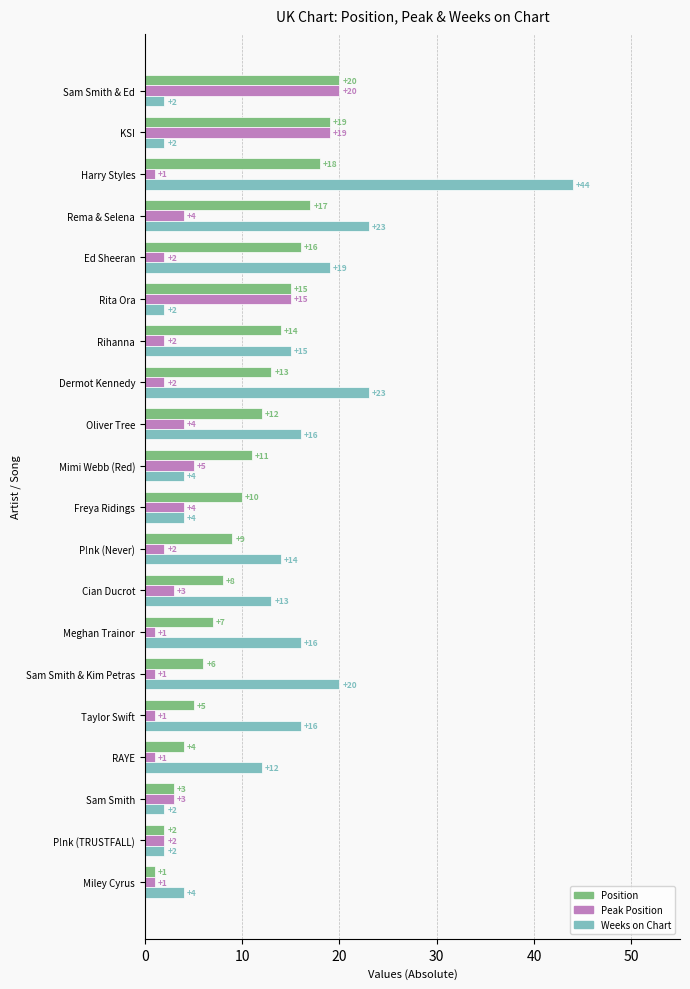

List the series in order of their overall mean, highest first.

Weeks on Chart, Position, Peak Position